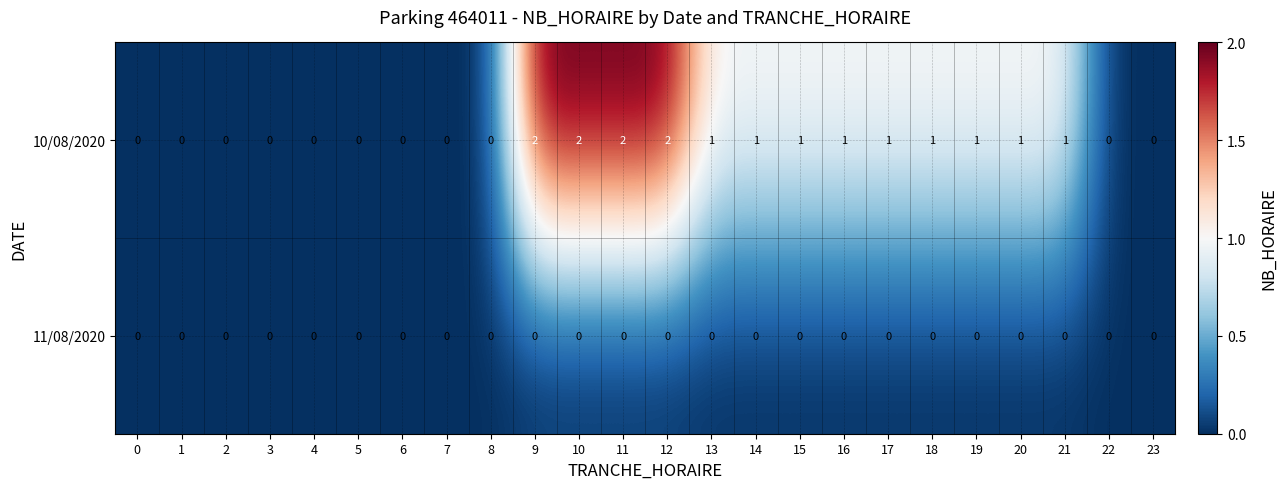

Count the 10/08/2020 values in the range 0 to 1.

20